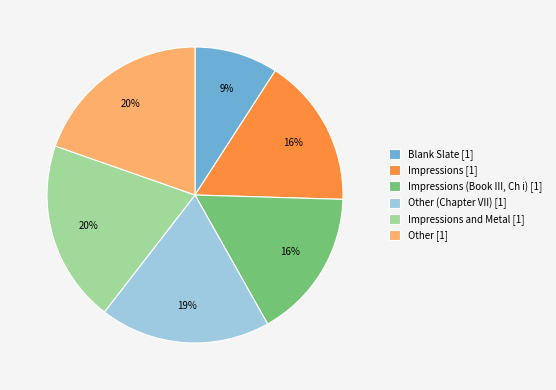

Is it true that Other [1] is 27% of the pie?

False